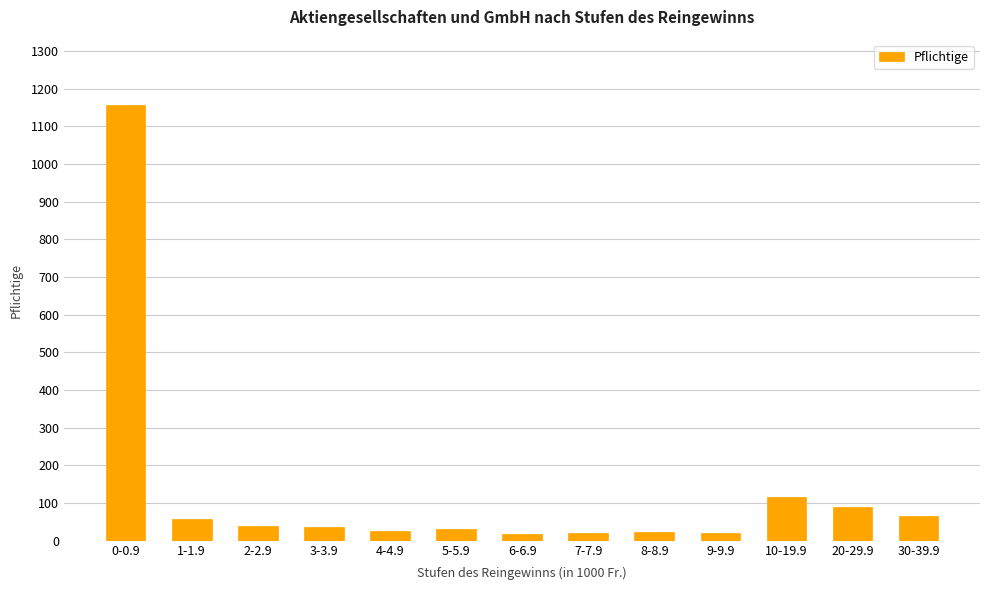

What is the sum of all values?

1693